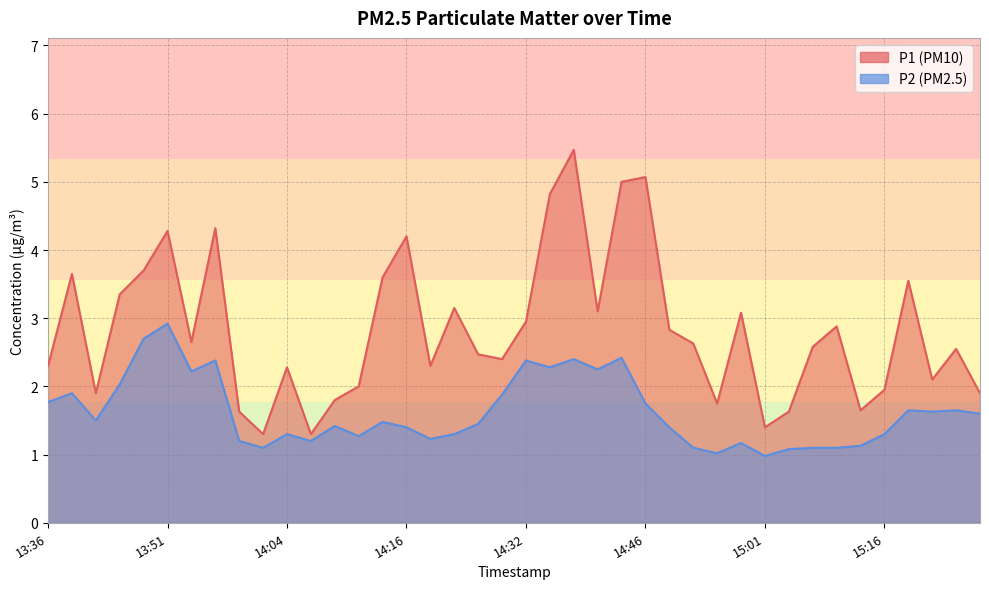

What is the sum of all P2 values?

65.0